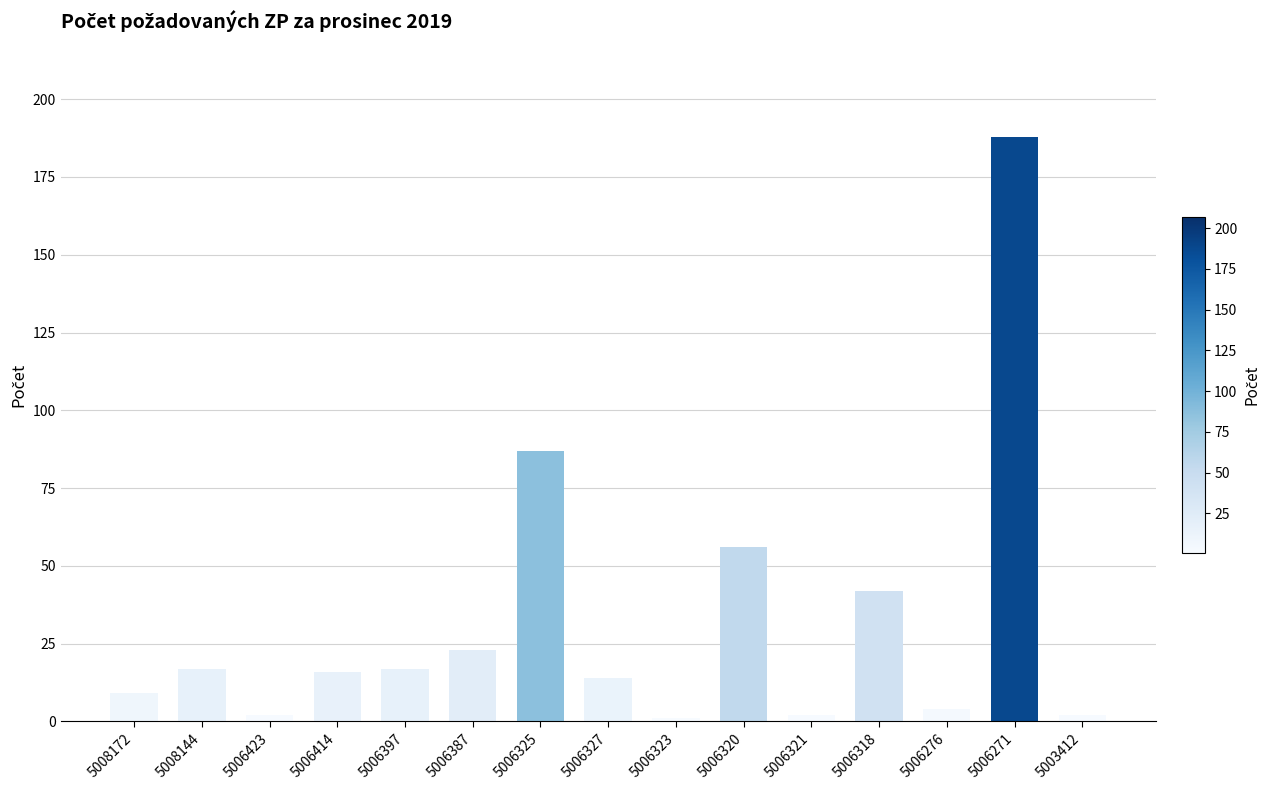

Reading left to right, what are all the values shown in this chart?

5008172=9	5008144=17	5006423=2	5006414=16	5006397=17	5006387=23	5006325=87	5006327=14	5006323=1	5006320=56	5006321=2	5006318=42	5006276=4	5006271=188	5003412=2